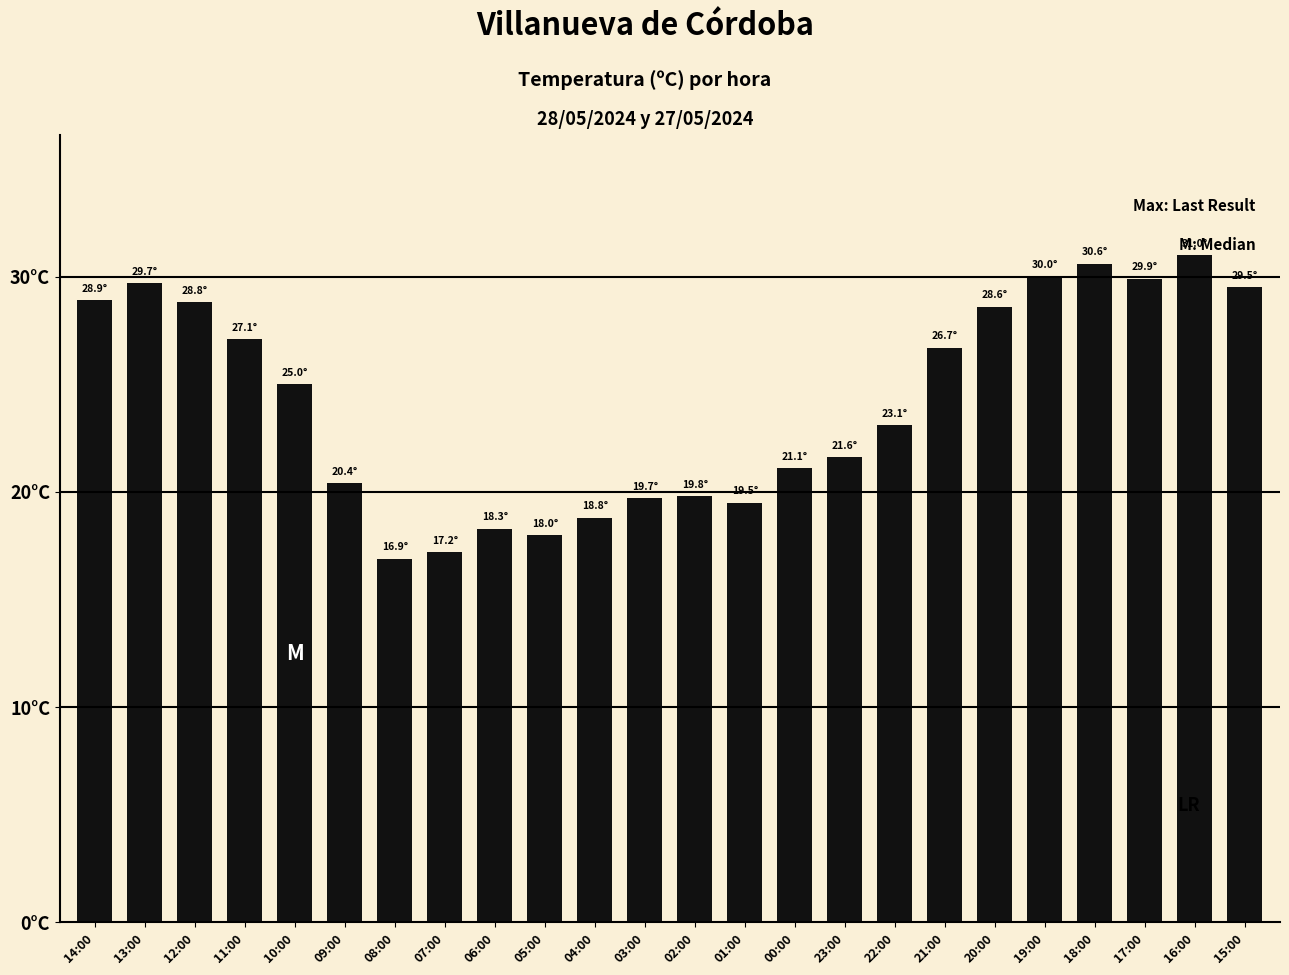

Which has a higher value, 22:00 or 14:00?

14:00